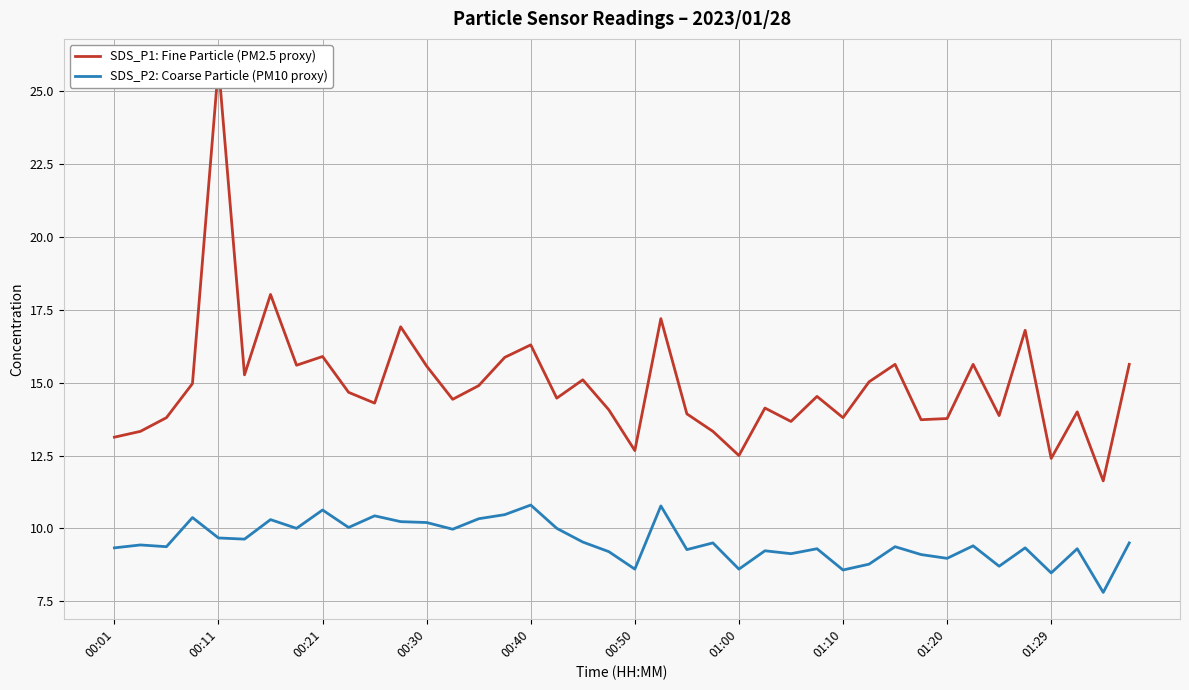

What are all the series names shown in the legend?

SDS_P1: Fine Particle (PM2.5 proxy), SDS_P2: Coarse Particle (PM10 proxy)